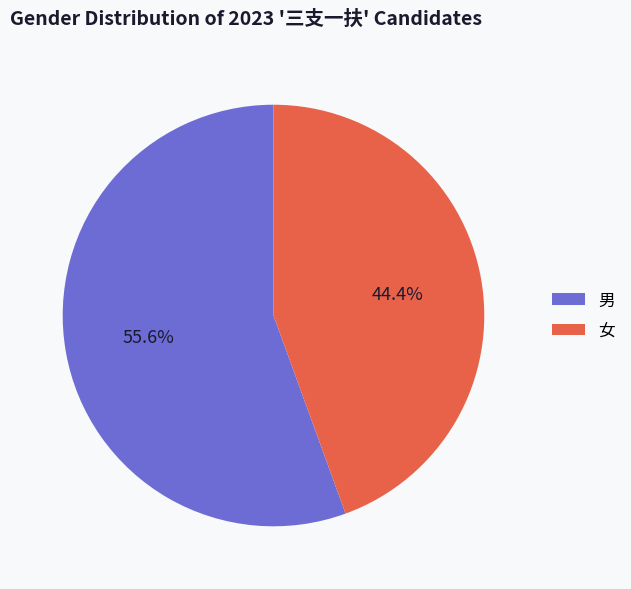

What is the largest slice in the pie chart?

男